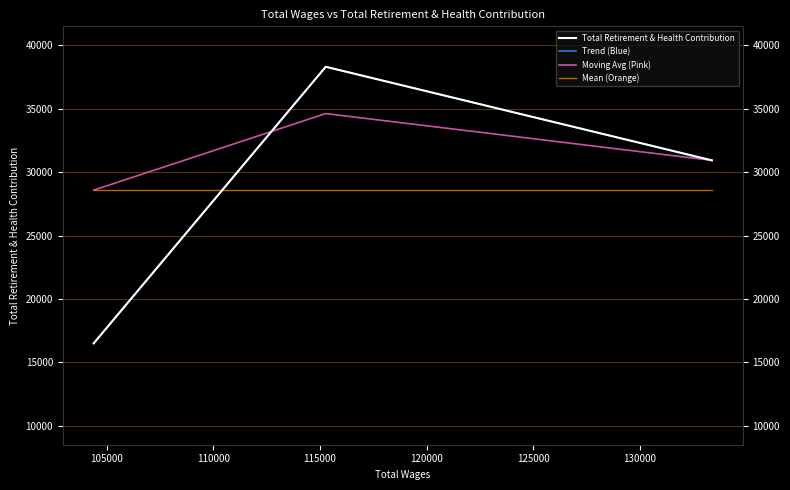

What are all the series names shown in the legend?

Total Retirement & Health Contribution, Trend (Blue), Moving Avg (Pink), Mean (Orange)